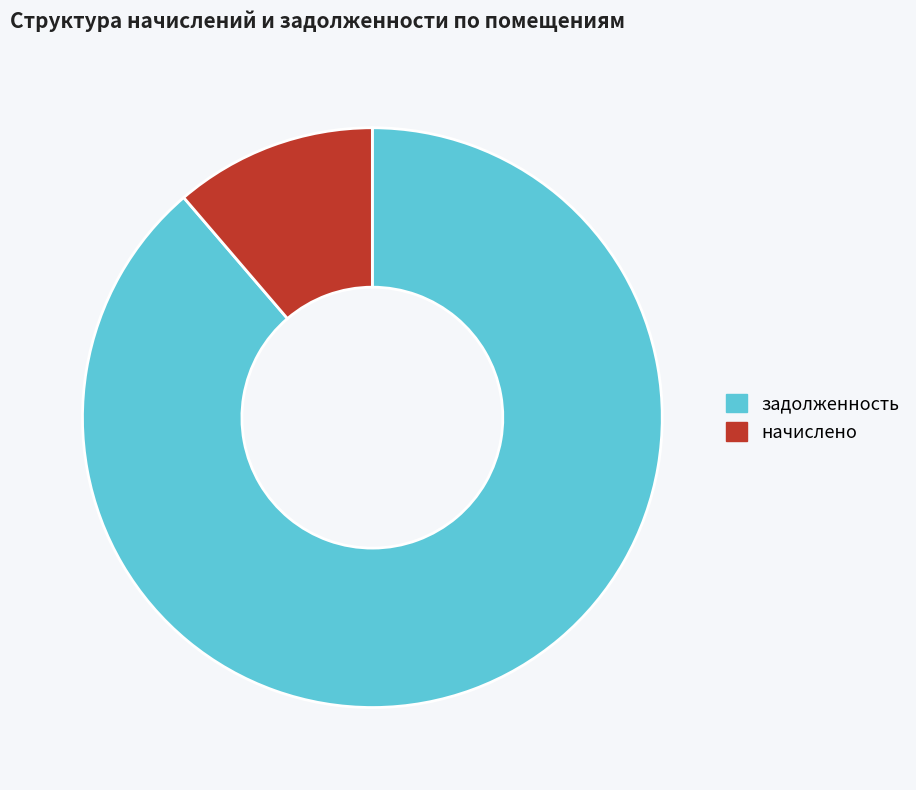

Which has a higher value, начислено or задолженность?

задолженность